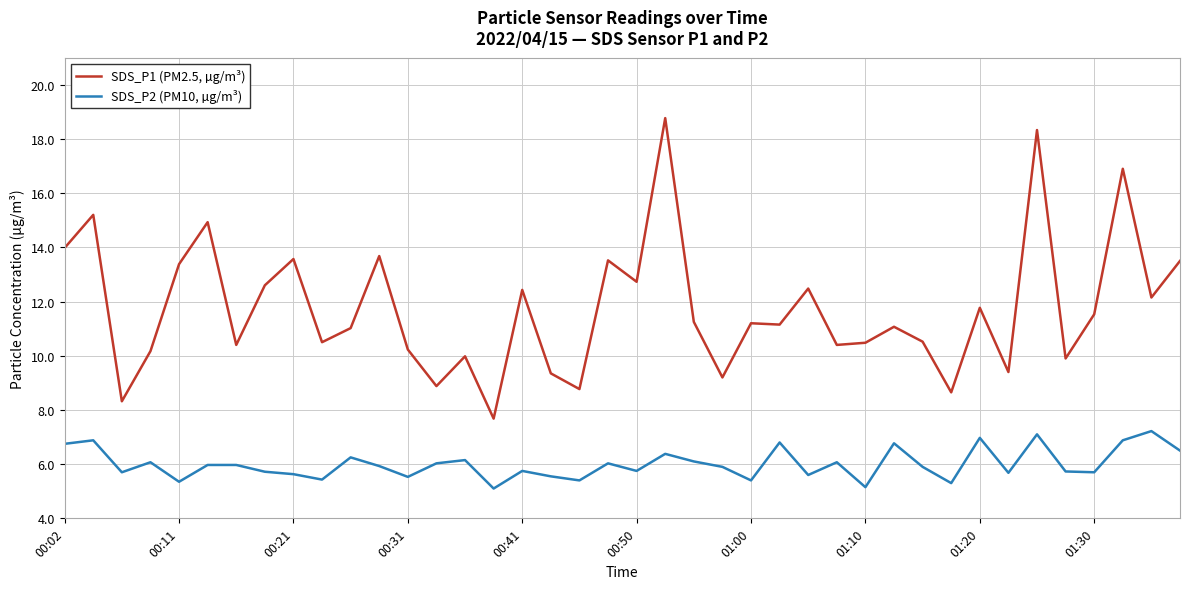

What is the smallest value displayed?

5.1